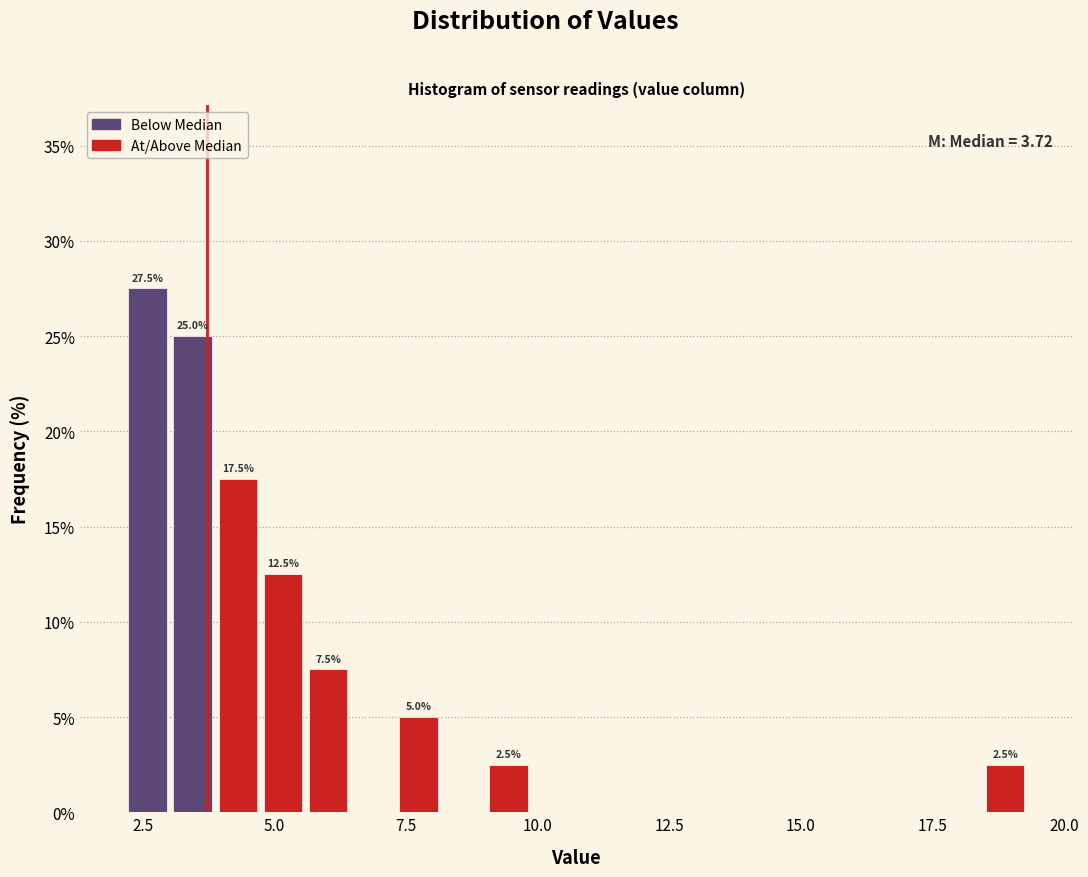

Around what value on the x-axis is the tallest bar? Give the approximate position of its centre, as read against the axis.

2.5